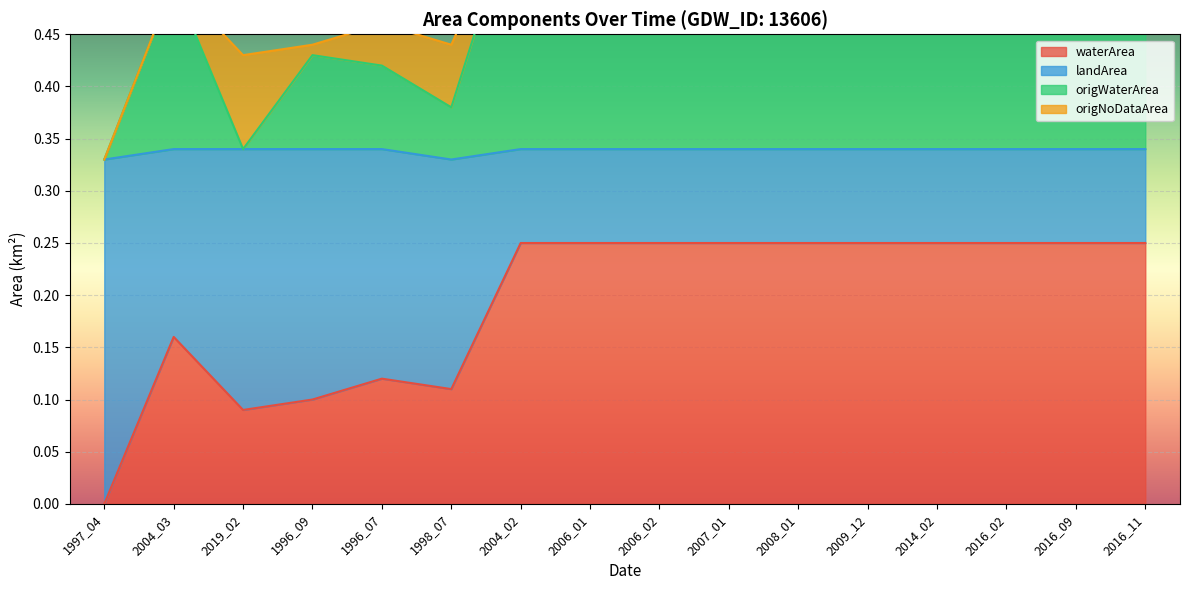

The waterArea series shows 0.4 at 2006_01. True or false?

False